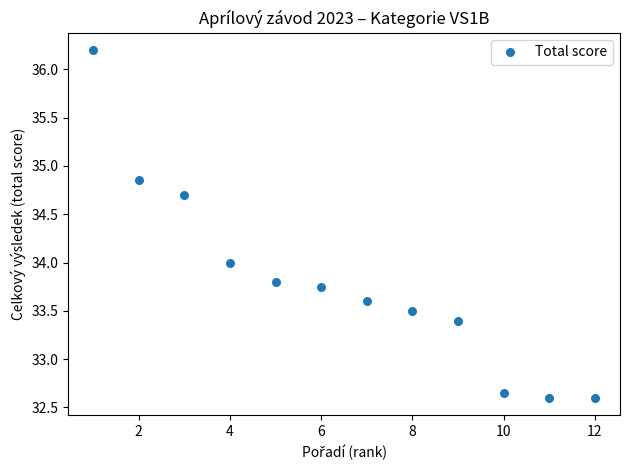

What is the average X value?

6.5